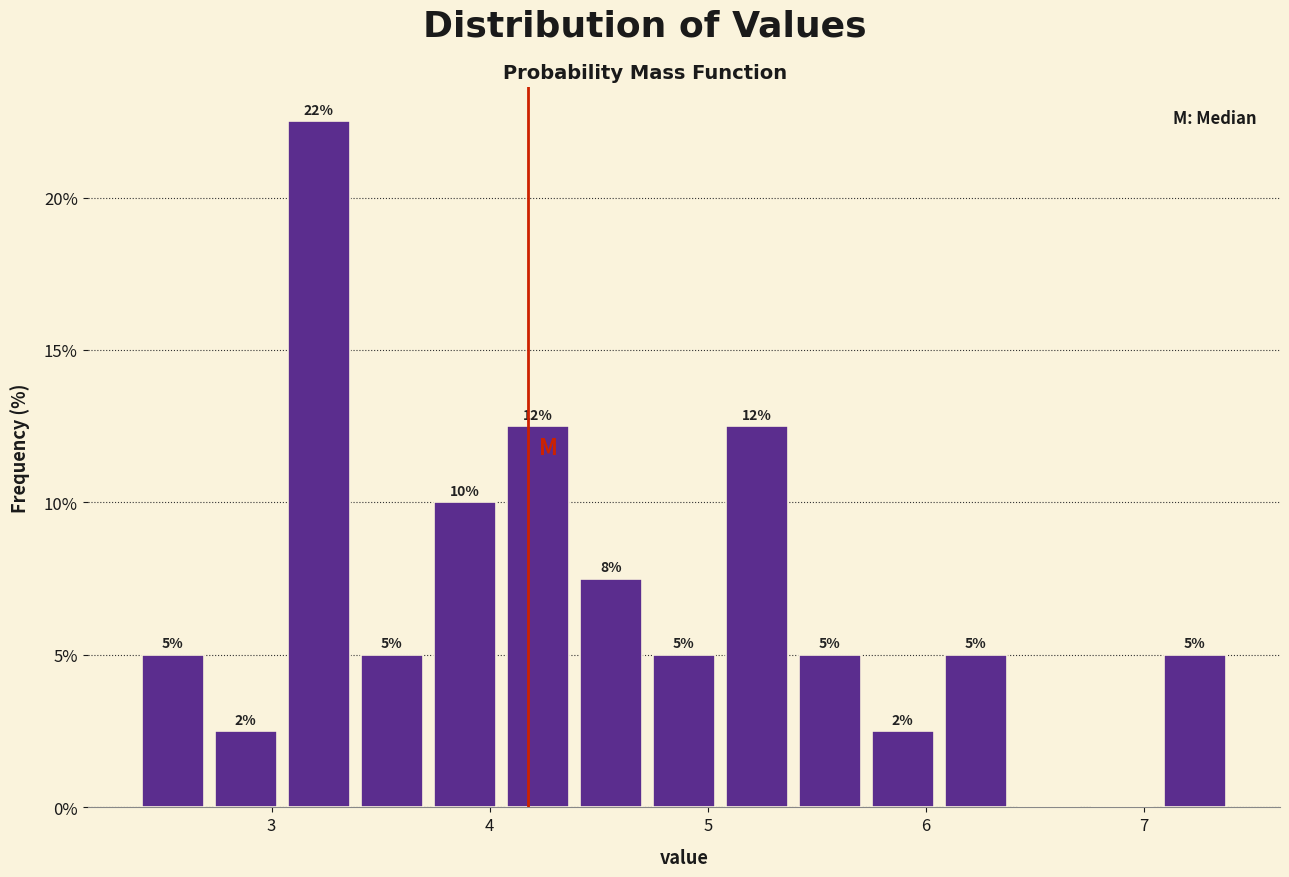

Read against the x-axis, roughly where is the centre of the tallest bar?

3.2